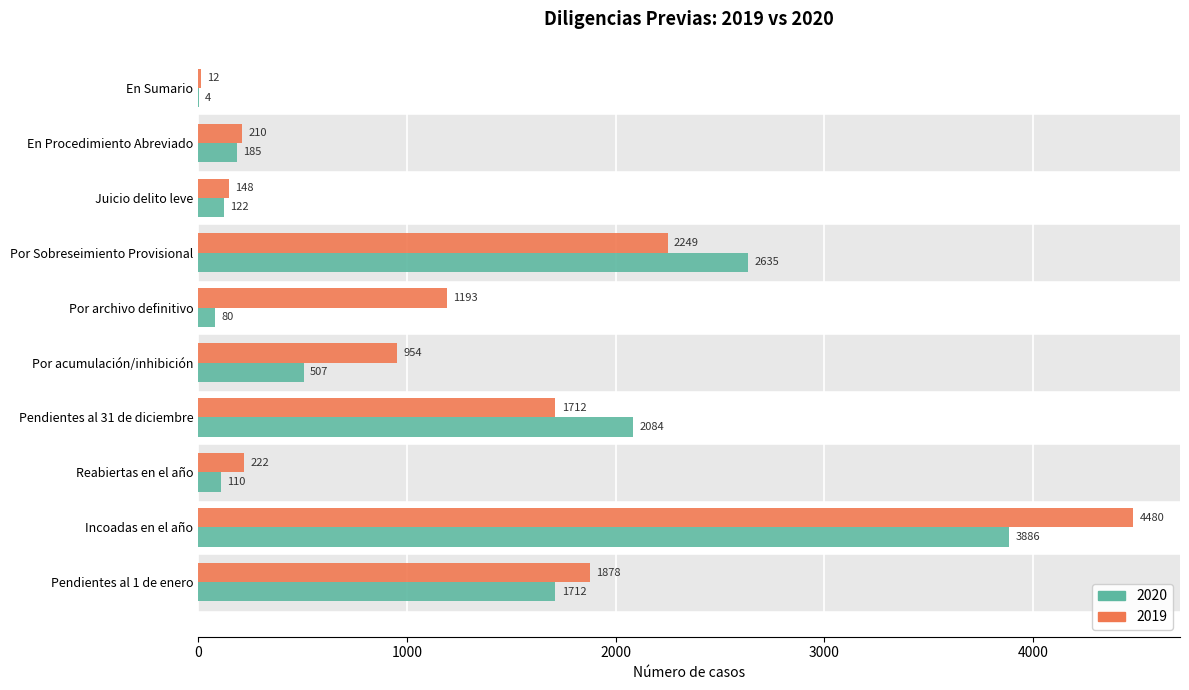

What are all the series names shown in the legend?

2020, 2019